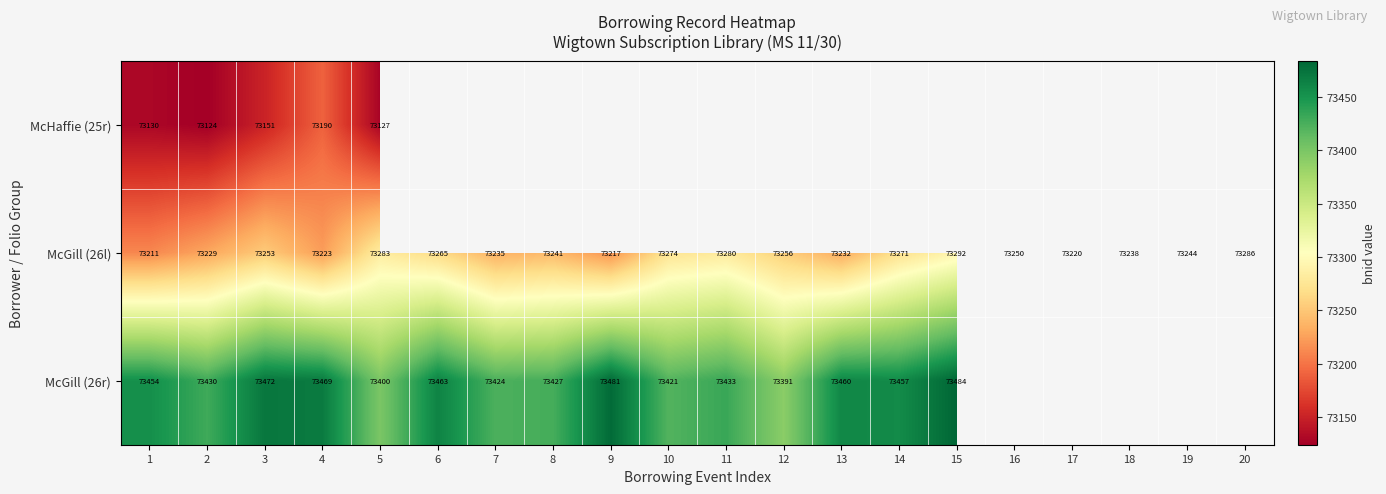

Between 4 and 15, which is larger?

15